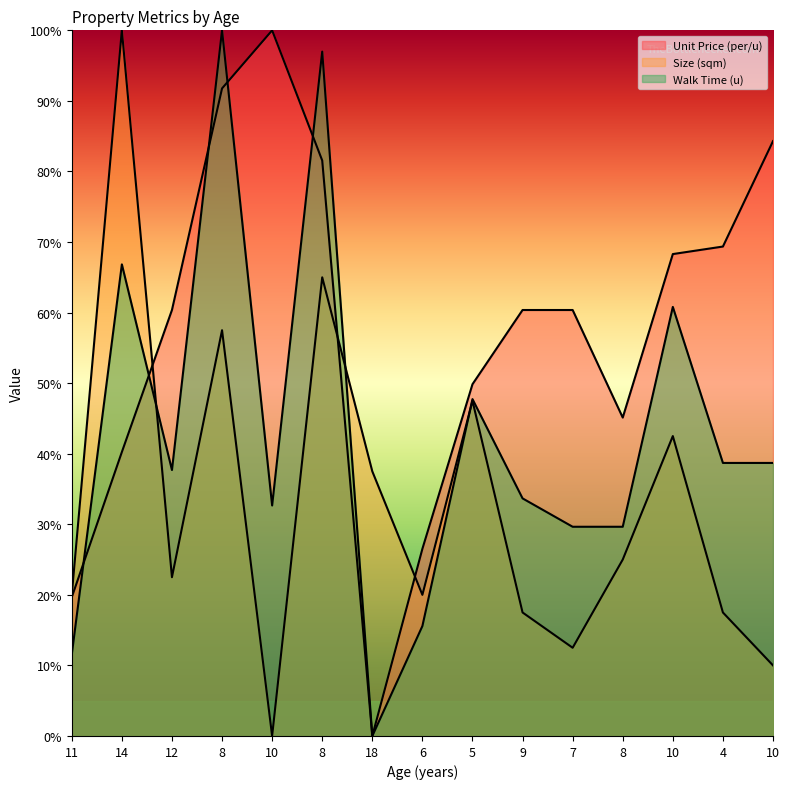

List the series in order of their overall mean, highest first.

Unit Price (per/u), Walk Time (u), Size (sqm)